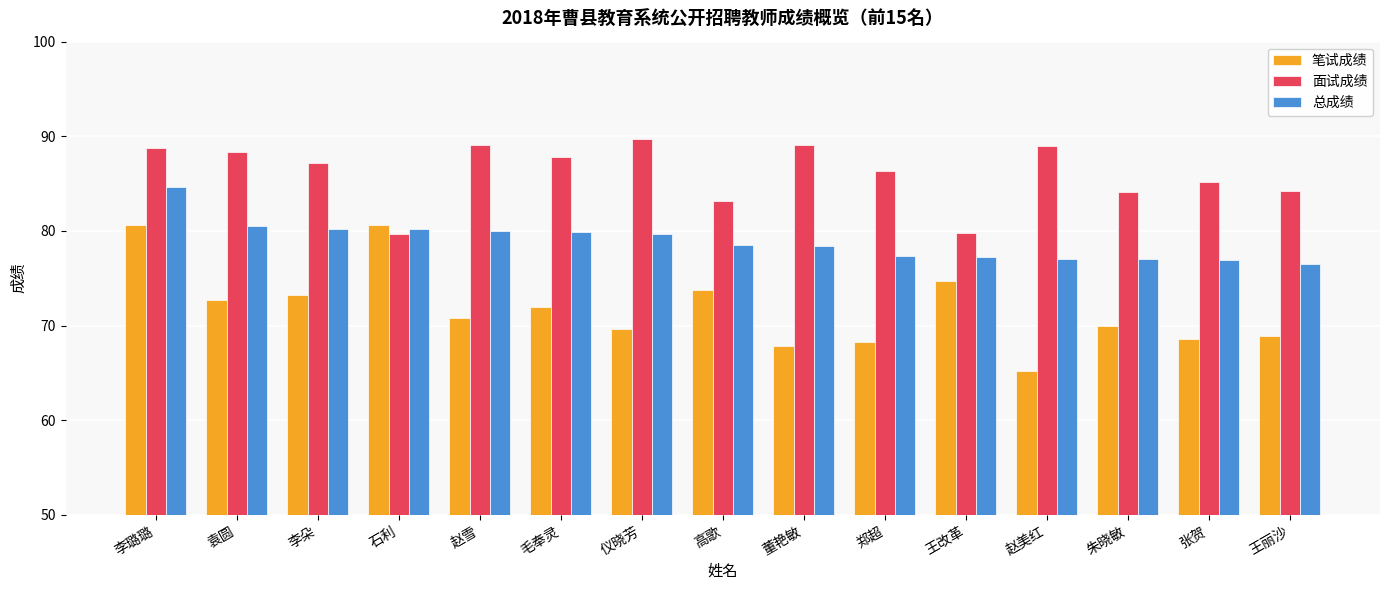

The 总成绩 series shows 77.0 at 朱晓敏. True or false?

True